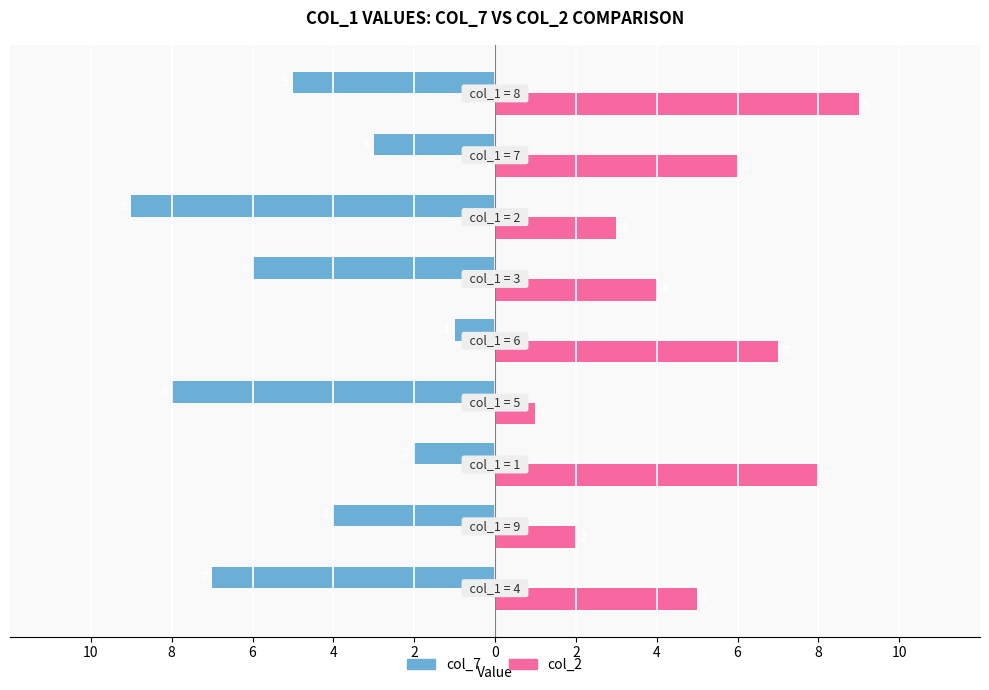

What is the label of the 6th bar from the right?

6